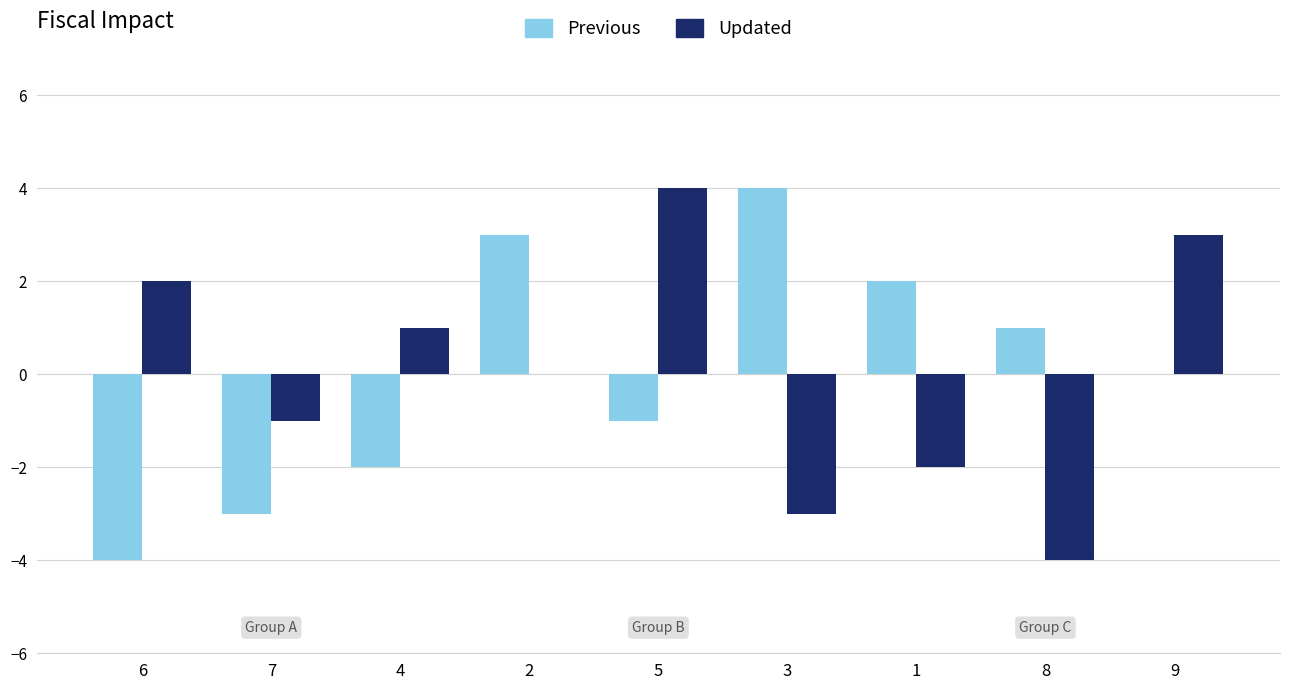

True or false: Updated has a value of 7 at 5.

False